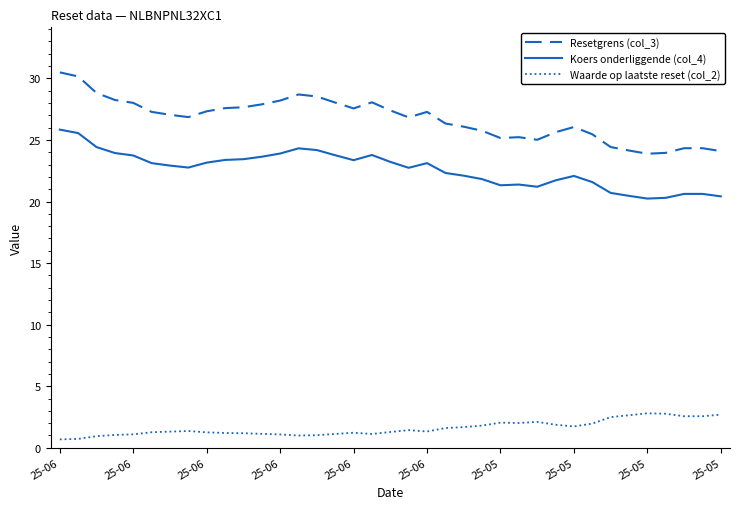

List the series in order of their peak value, highest first.

Resetgrens (col_3), Koers onderliggende (col_4), Waarde op laatste reset (col_2)